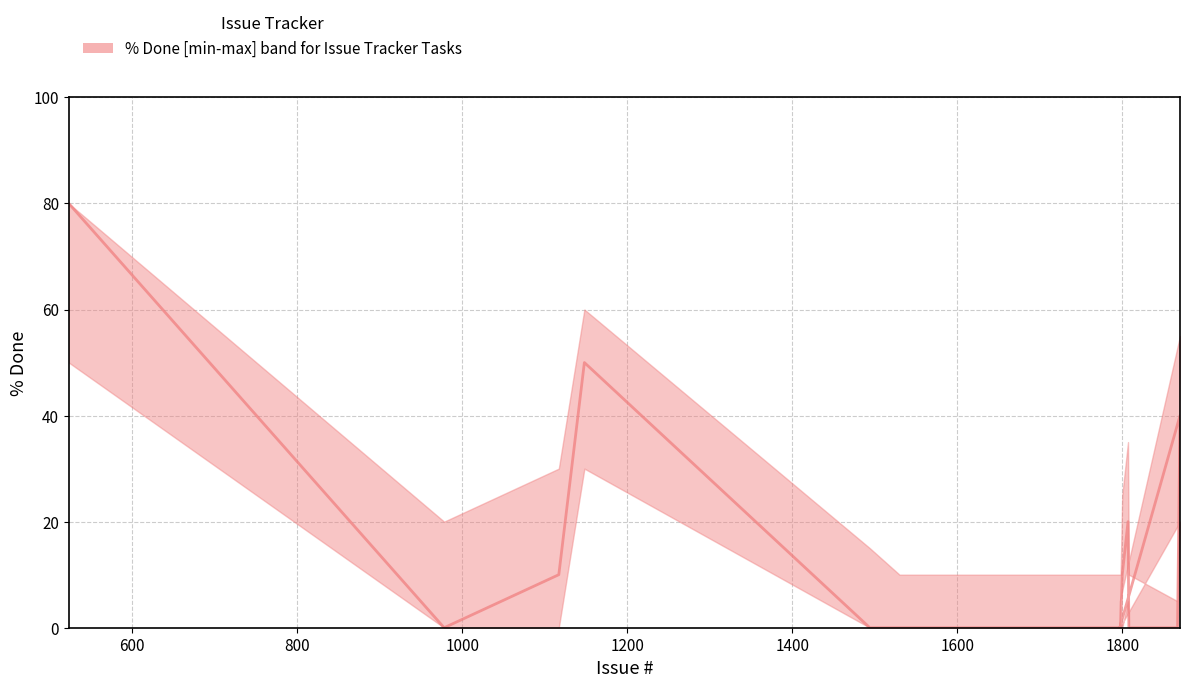

What is the difference between the second highest and second lowest values?

50